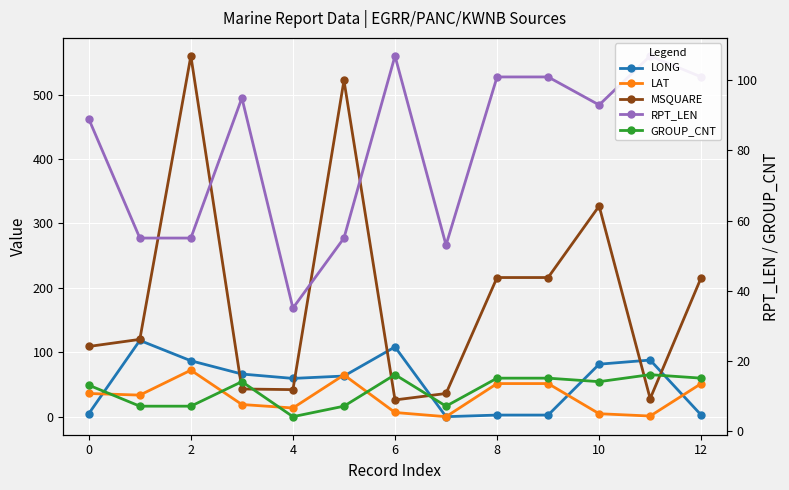

The GROUP_CNT series shows 7.0 at 2. True or false?

True